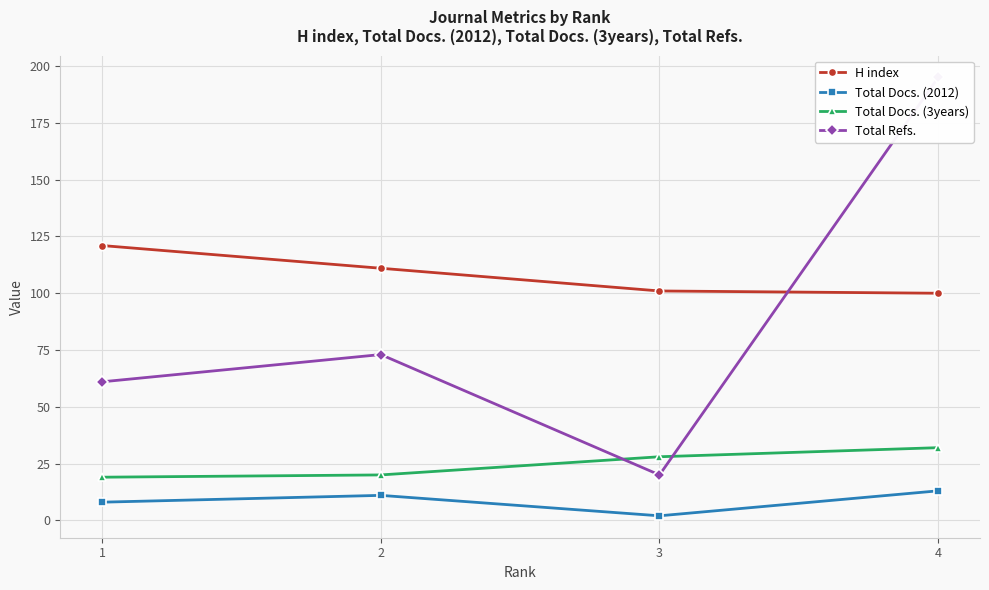

What is the smallest value displayed?

2